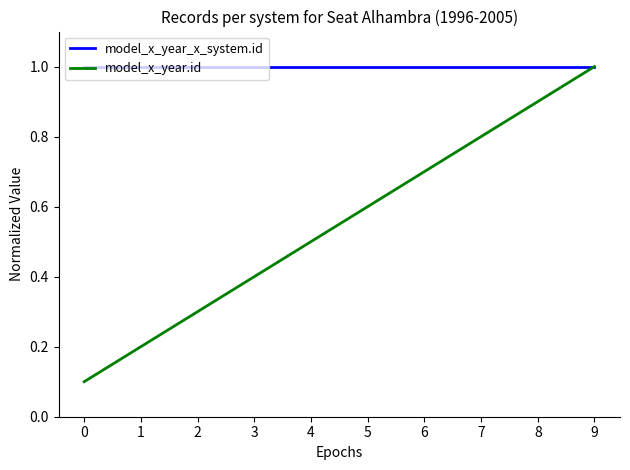

At which label does model_x_year.id reach its peak?

9